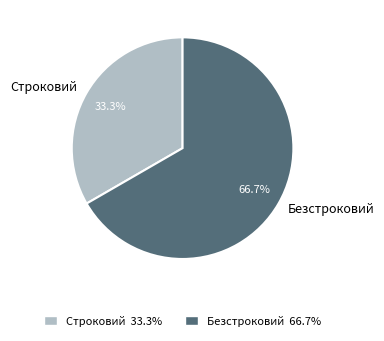

To the nearest percent, what is the average slice percentage?

50%